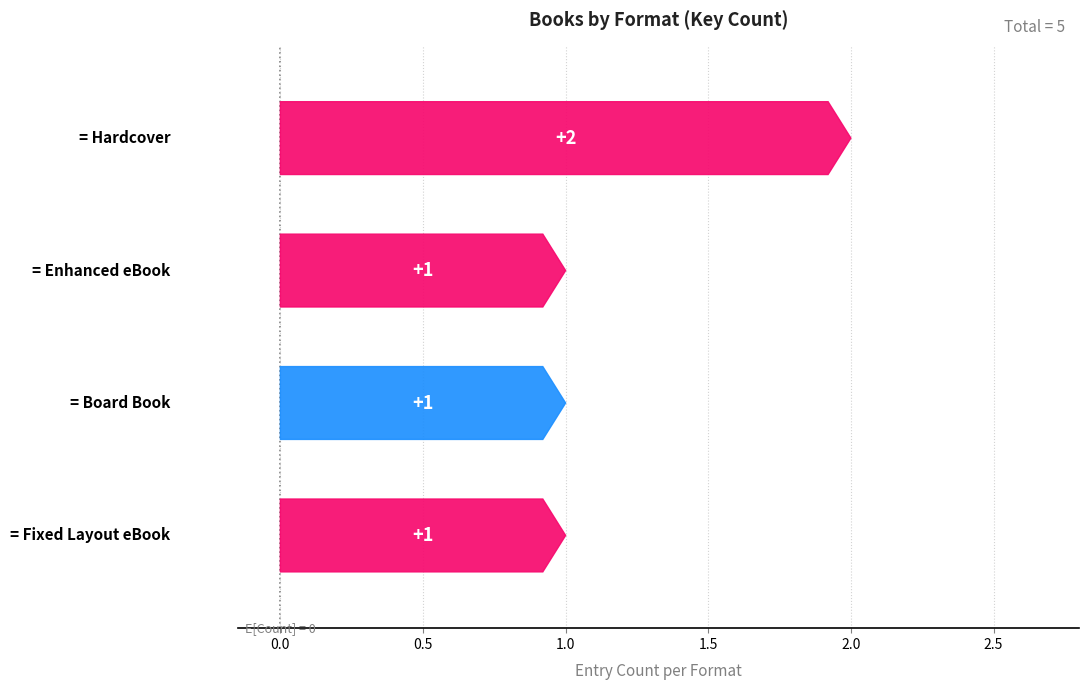

What is the difference between the values at Enhanced eBook and Count?

1